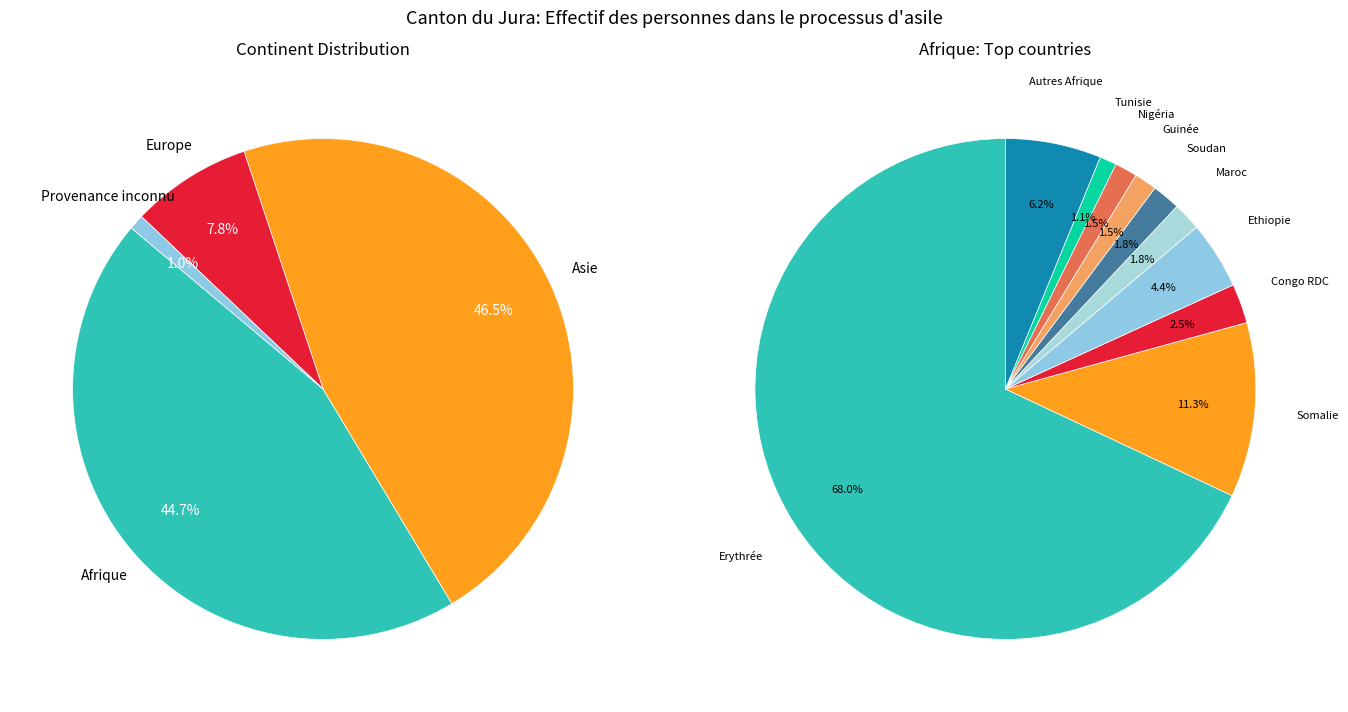

Does any single category account for the majority?

No